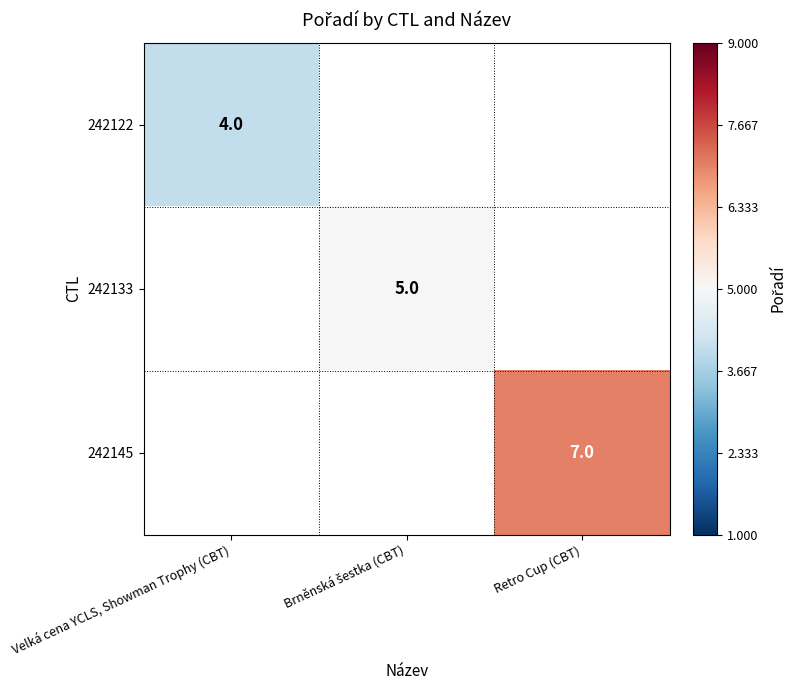

The 242122 series shows 7 at Velká cena YCLS, Showman Trophy (CBT). True or false?

False